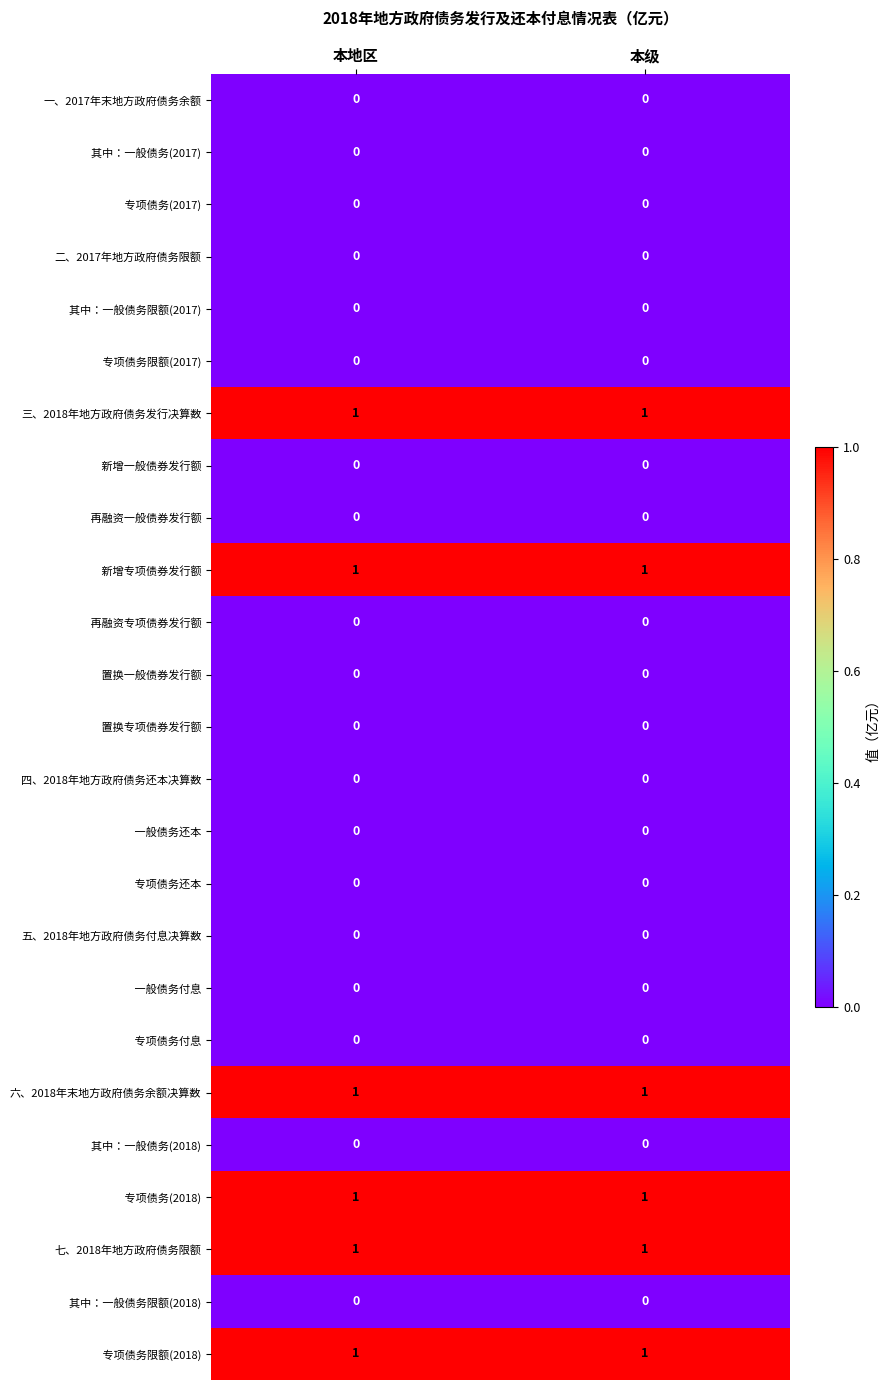

The value of 四、2018年地方政府债务还本决算数 at 本级 is 0. True or false?

True